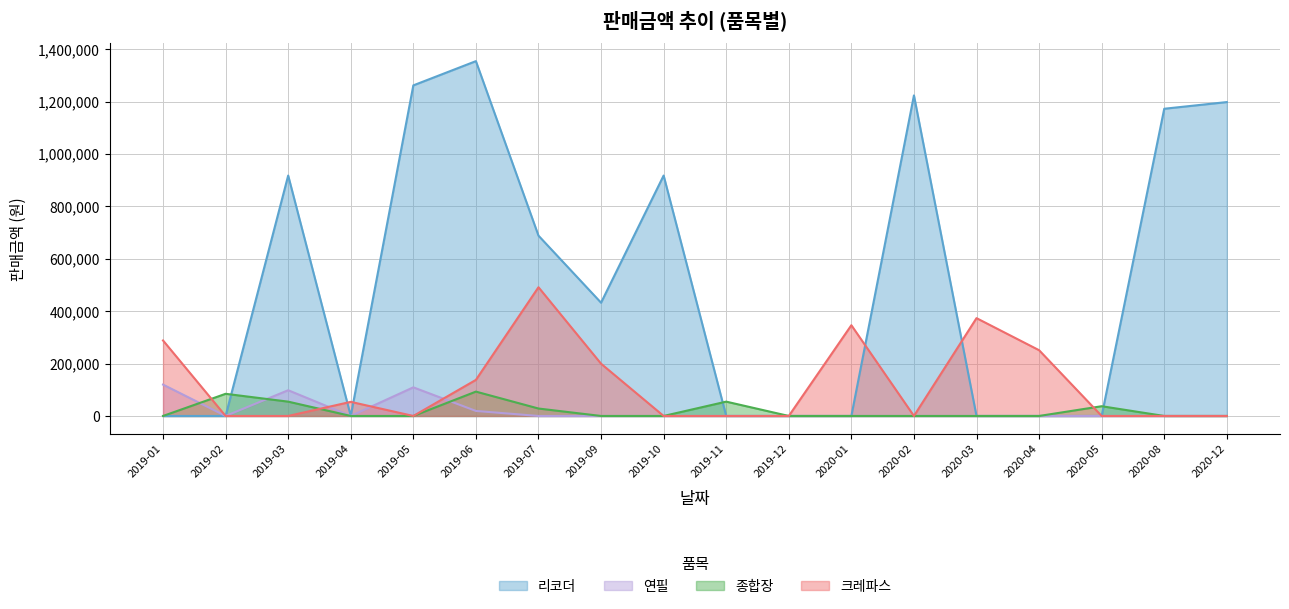

What value does the 크레파스 series have at 2019-05?

0